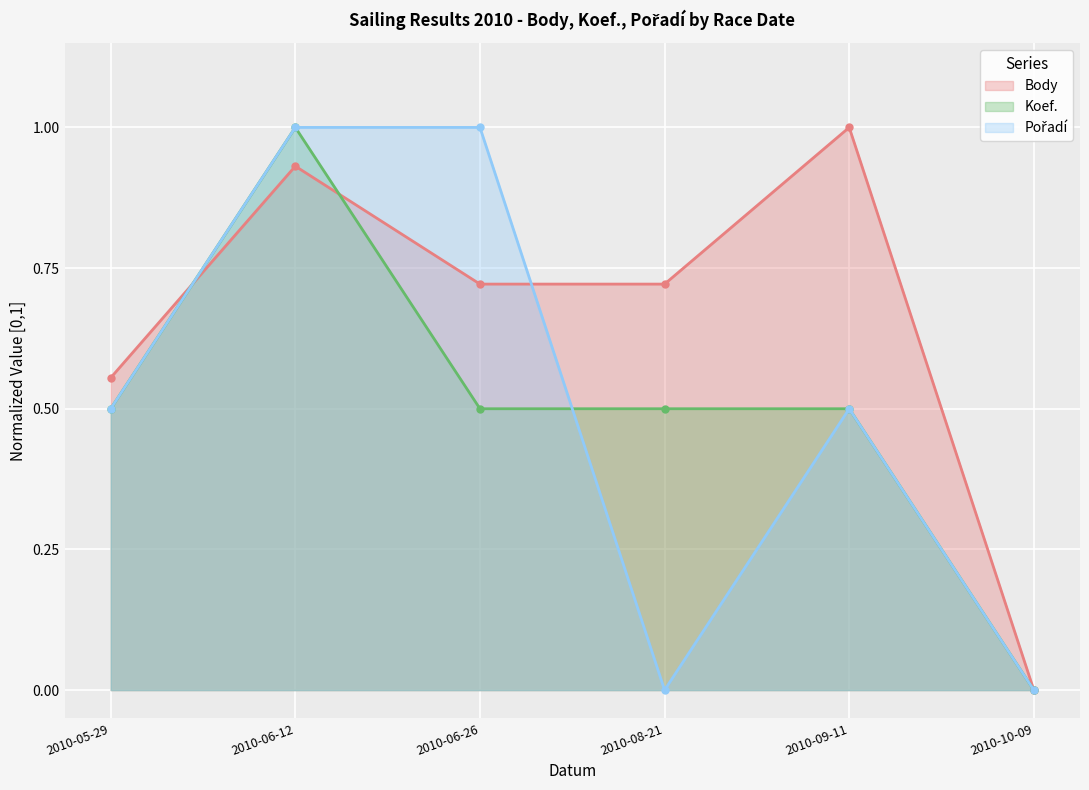

Reading right to left, what are all the values shown in this chart?

Body: 2010-10-09=0.0	2010-09-11=1.0	2010-08-21=0.7	2010-06-26=0.7	2010-06-12=0.9	2010-05-29=0.6
Koef.: 2010-10-09=0.0	2010-09-11=0.5	2010-08-21=0.5	2010-06-26=0.5	2010-06-12=1.0	2010-05-29=0.5
Pořadí: 2010-10-09=0.0	2010-09-11=0.5	2010-08-21=0.0	2010-06-26=1.0	2010-06-12=1.0	2010-05-29=0.5